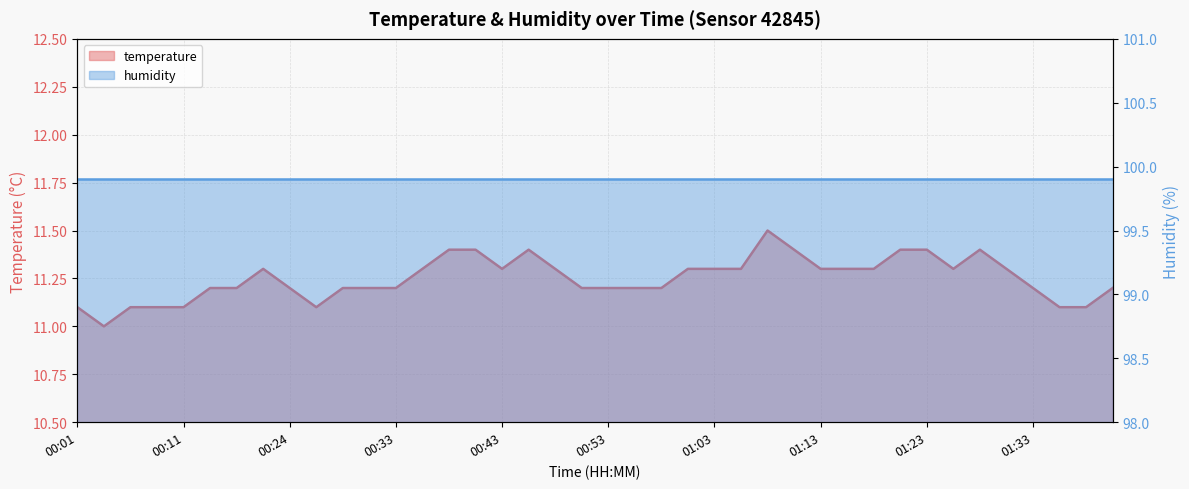

What is the minimum value shown in the chart?

11.0